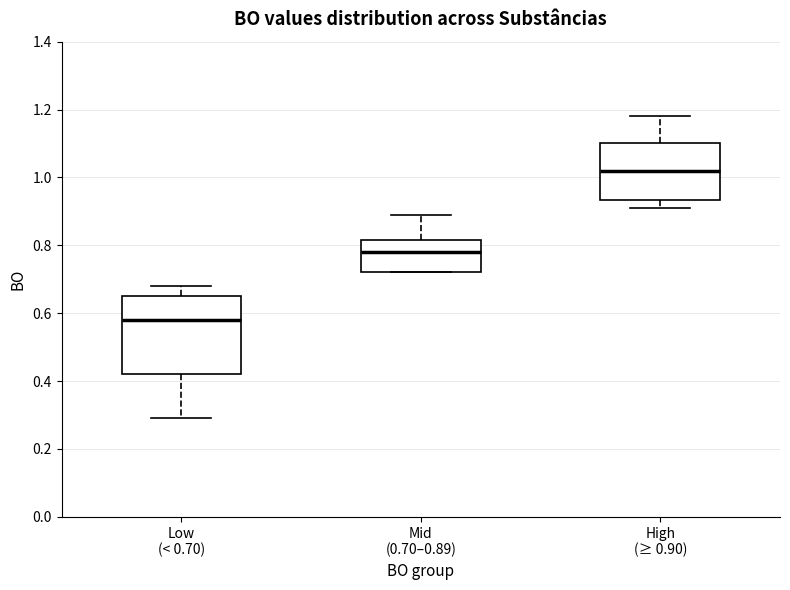

Which box has the lowest median line?

Low (< 0.70)